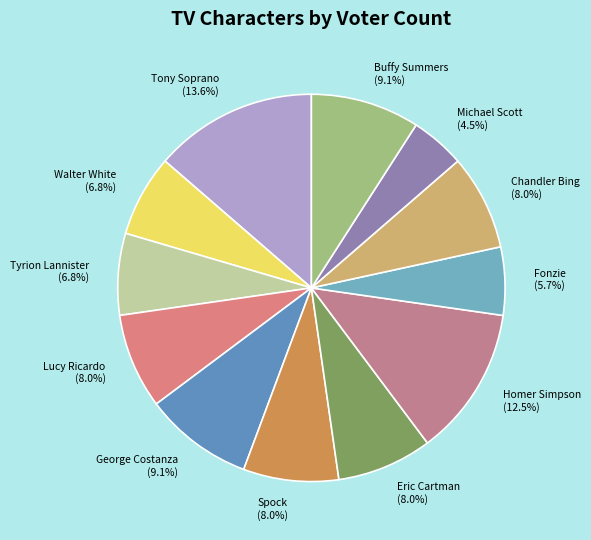

How many segments does this pie chart have?

12